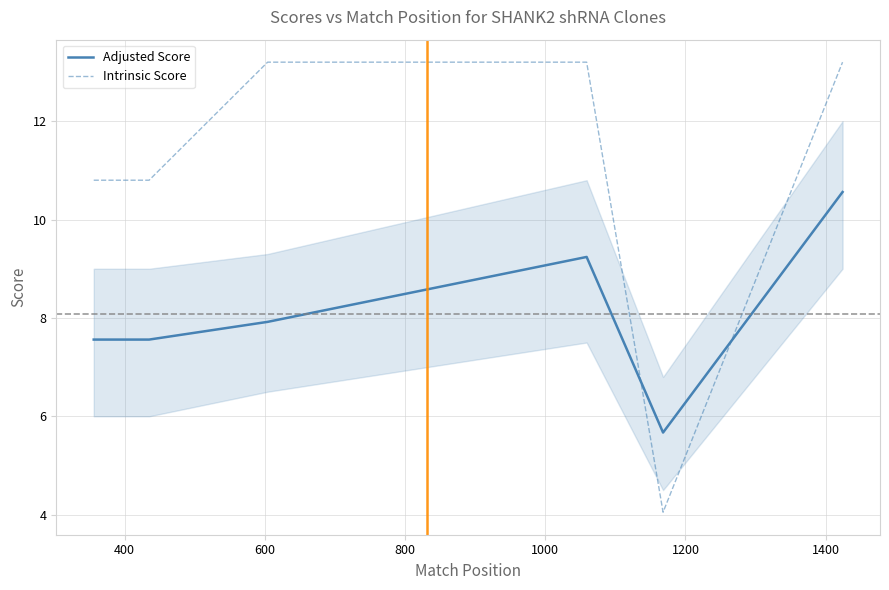

After their last crossing, which series has the higher values: Adjusted Score or Intrinsic Score?

Intrinsic Score